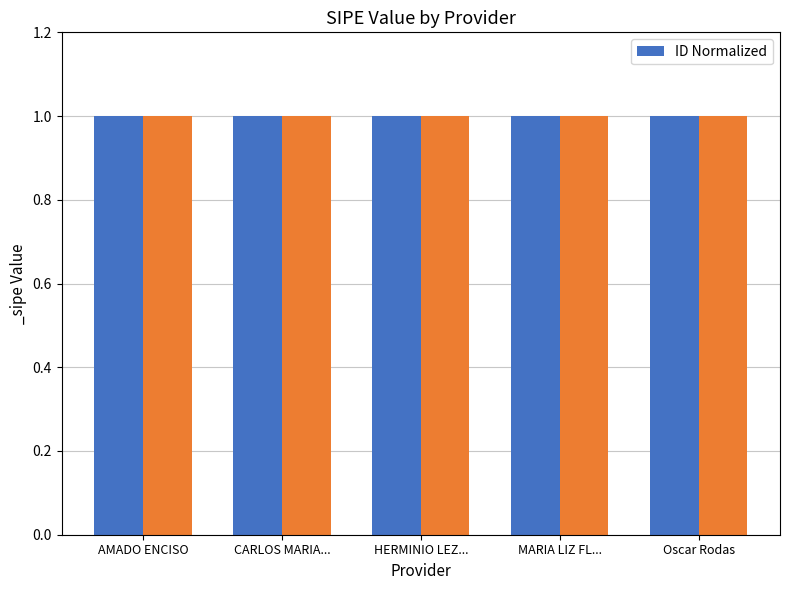

Where is the data nearest to the value 0?

Oscar Rodas